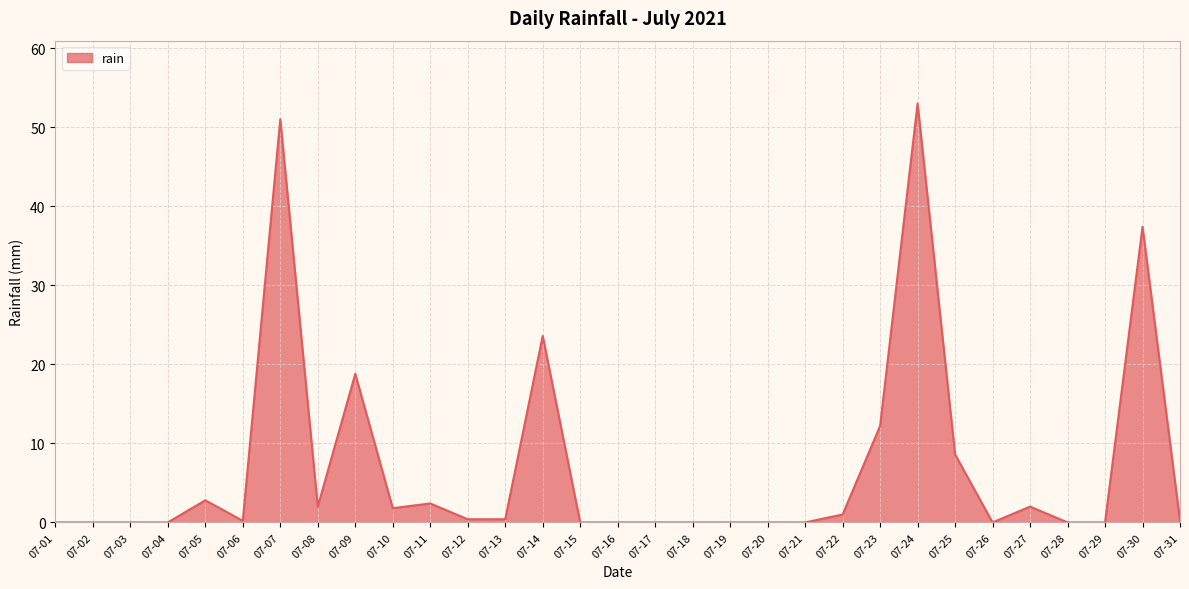

The value at 07-07 is 51.0. True or false?

True